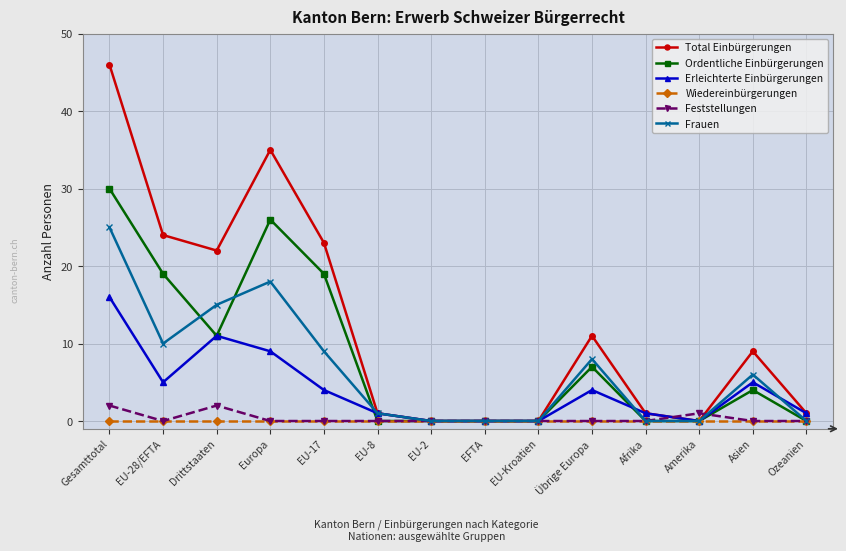

What are all the series names shown in the legend?

Total Einbürgerungen, Ordentliche Einbürgerungen, Erleichterte Einbürgerungen, Wiedereinbürgerungen, Feststellungen, Frauen